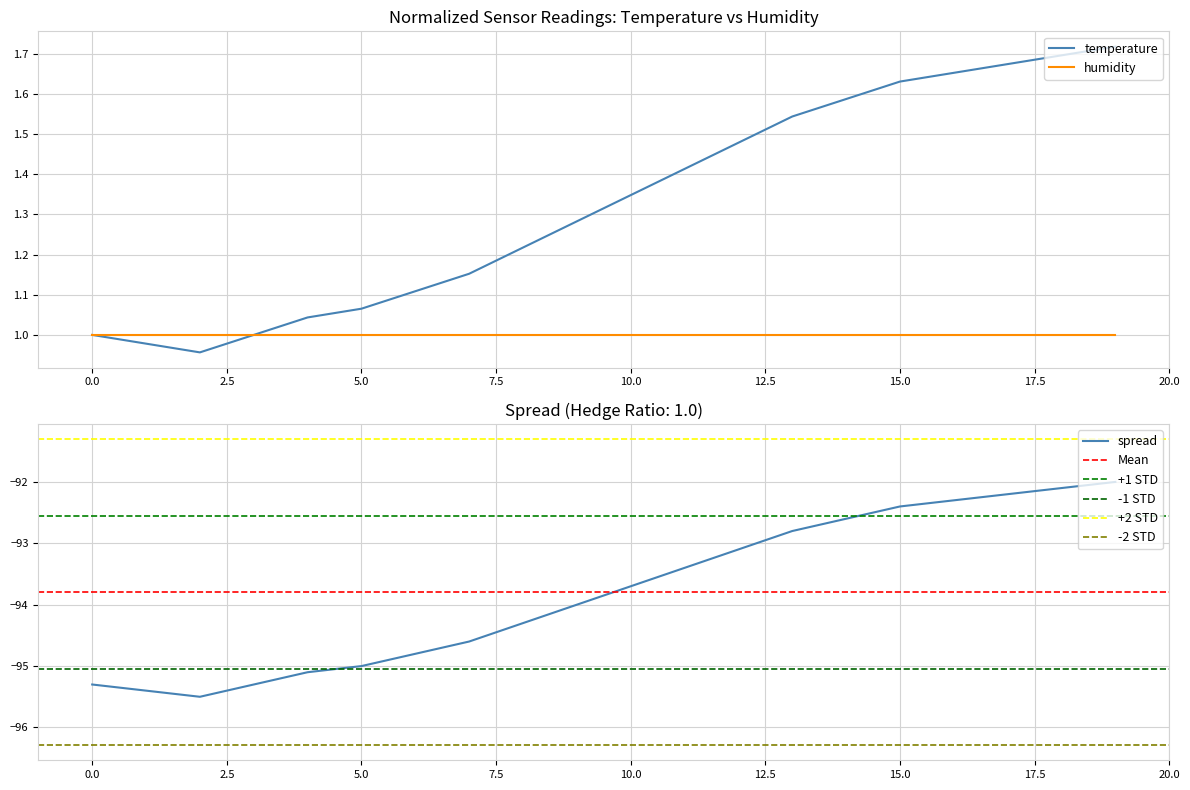

The value of humidity at 15.0 is 1.0. True or false?

True